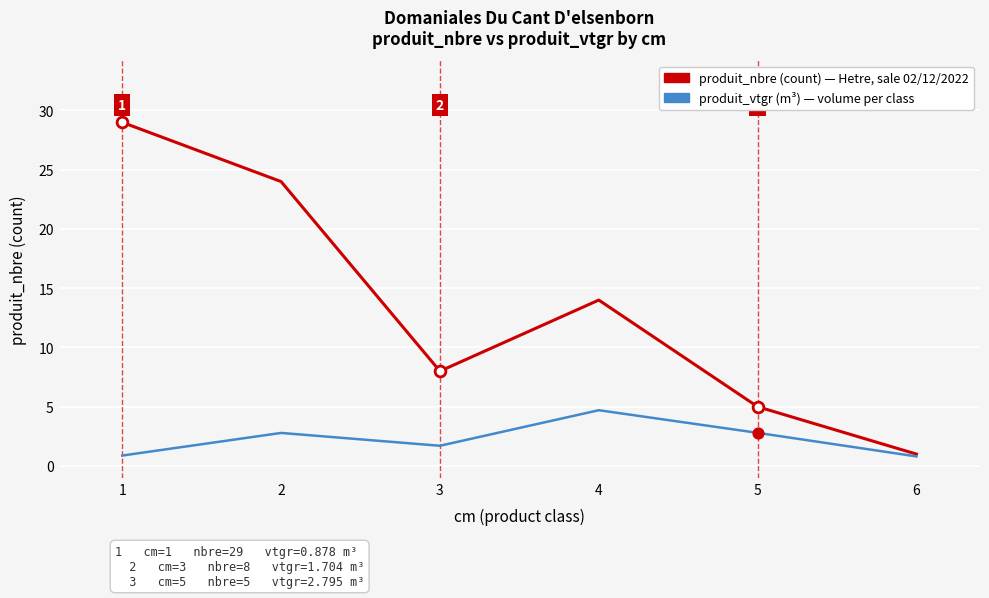

What is the difference between the highest and lowest values at 5?

2.2